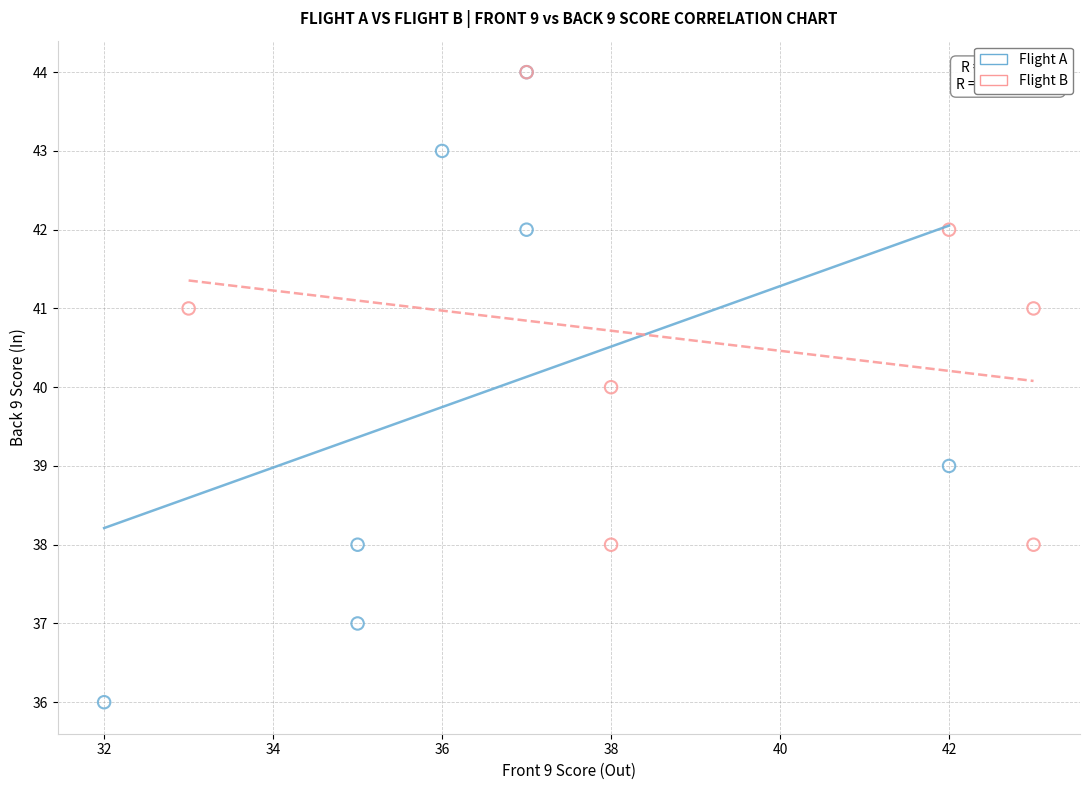

Which series has the largest Y range (max minus min)?

Flight A